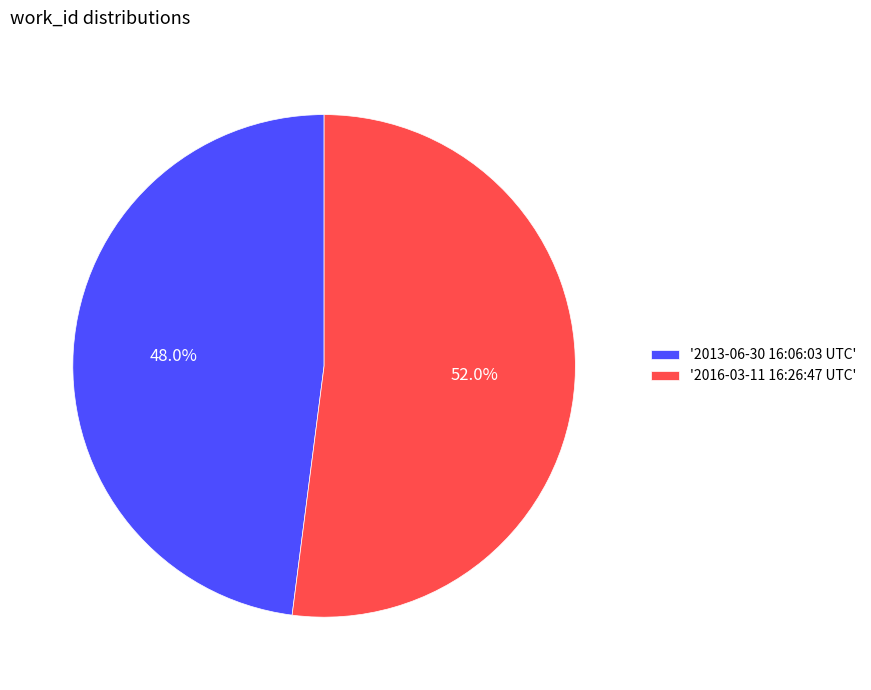

To the nearest percent, what is the average slice percentage?

50%